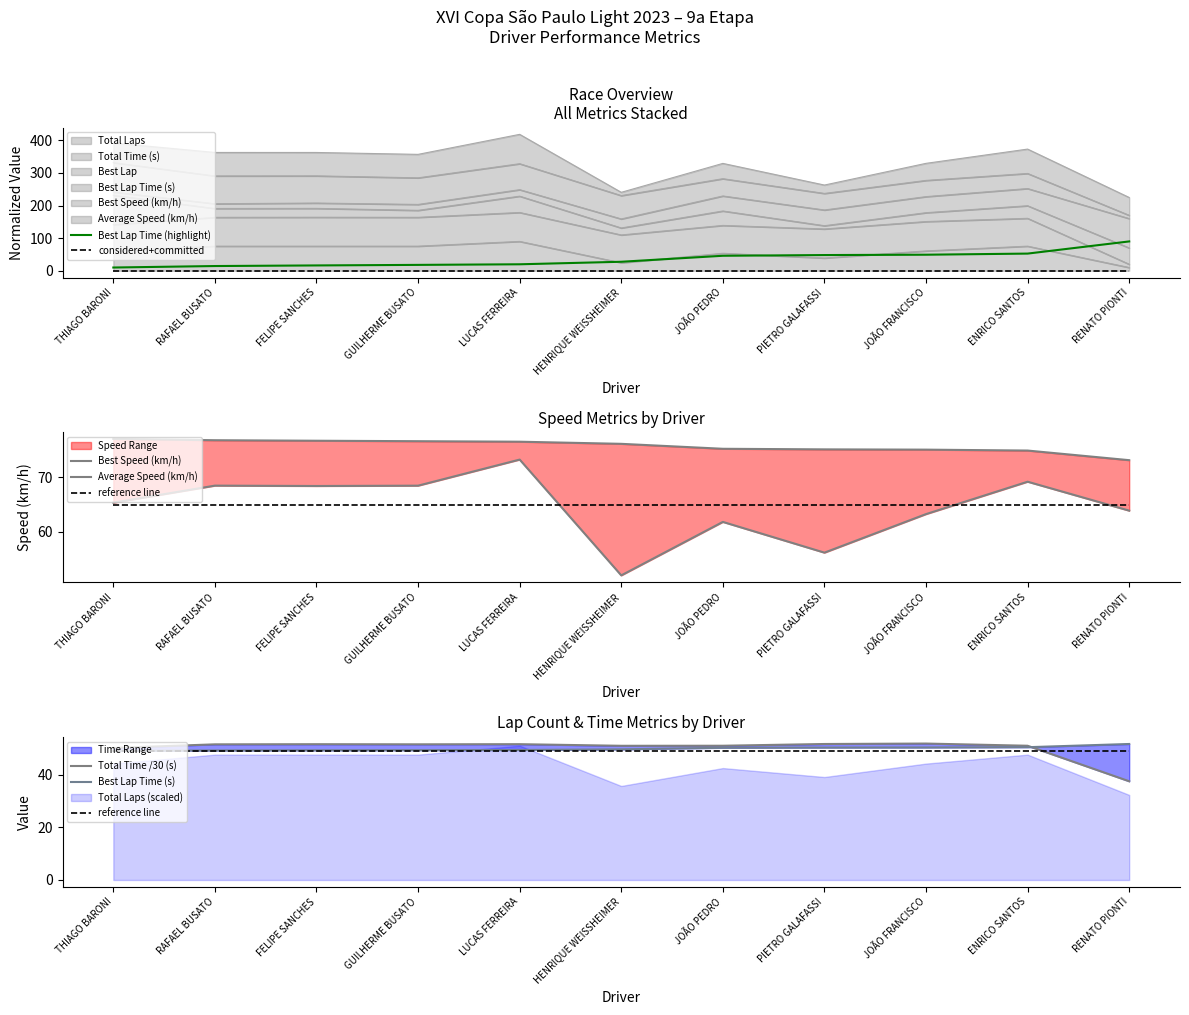

True or false: Total Laps has a value of 35.8 at JOÃO PEDRO.

False